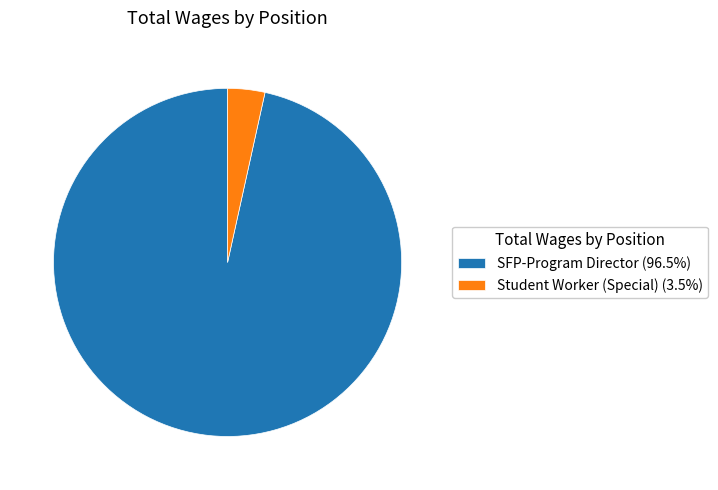

Is there a majority slice in this chart?

Yes